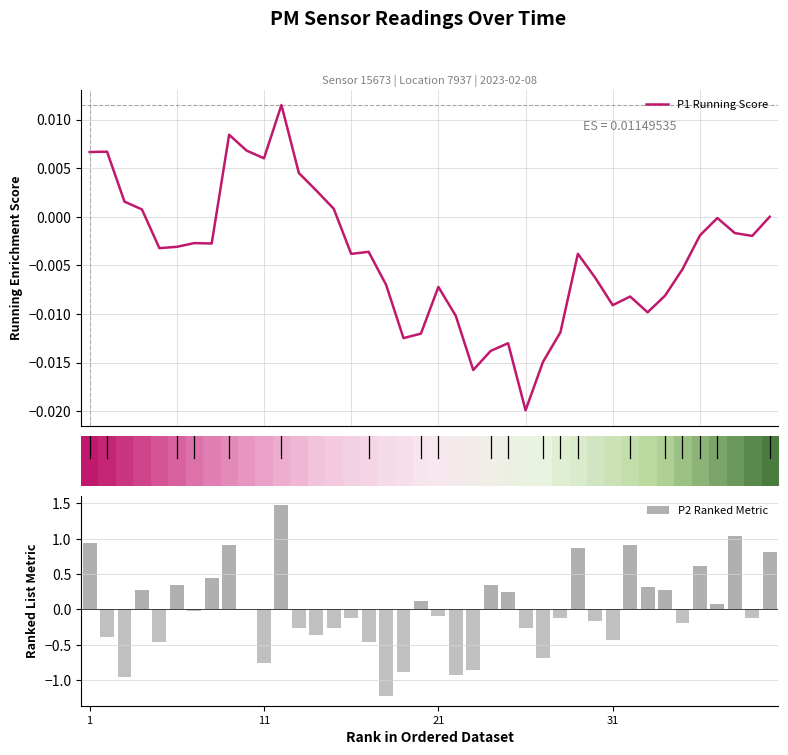

What is the difference between the maximum and minimum values in the P2 Ranked Metric series?

2.7